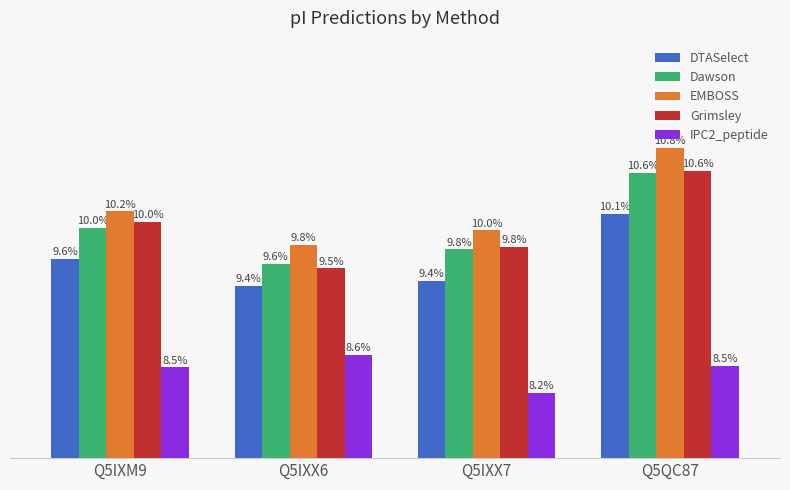

What is the label of the 1st bar from the left?

Q5IXM9